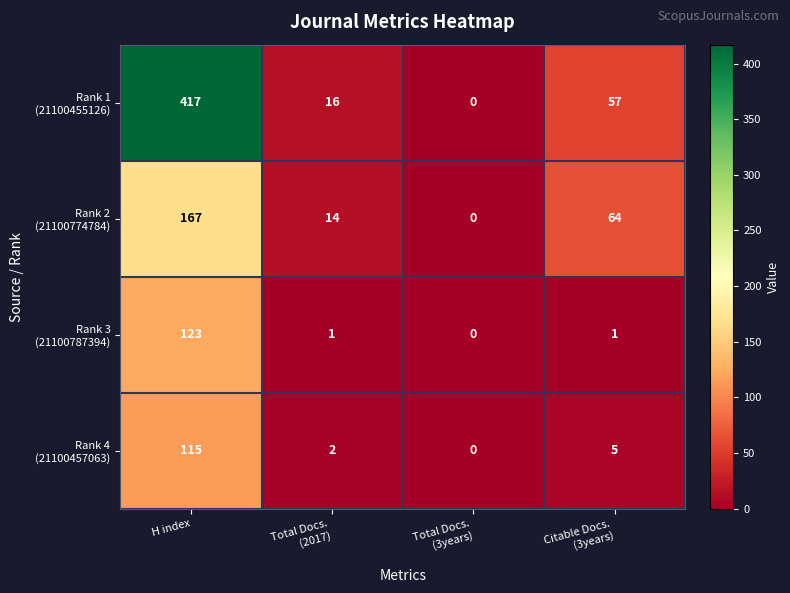

What is the greatest value displayed?

417